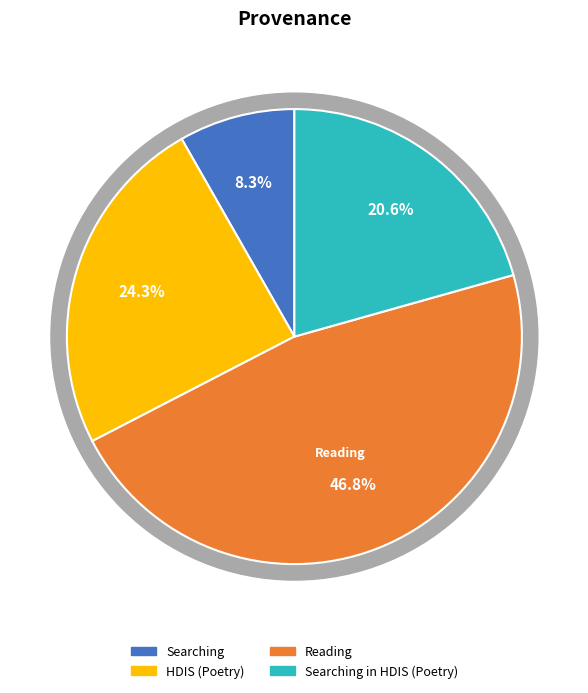

Does any single category account for the majority?

No